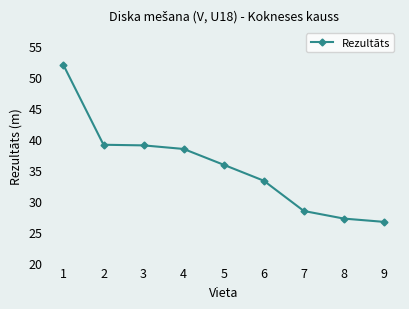

What is the maximum value shown in the chart?

52.0